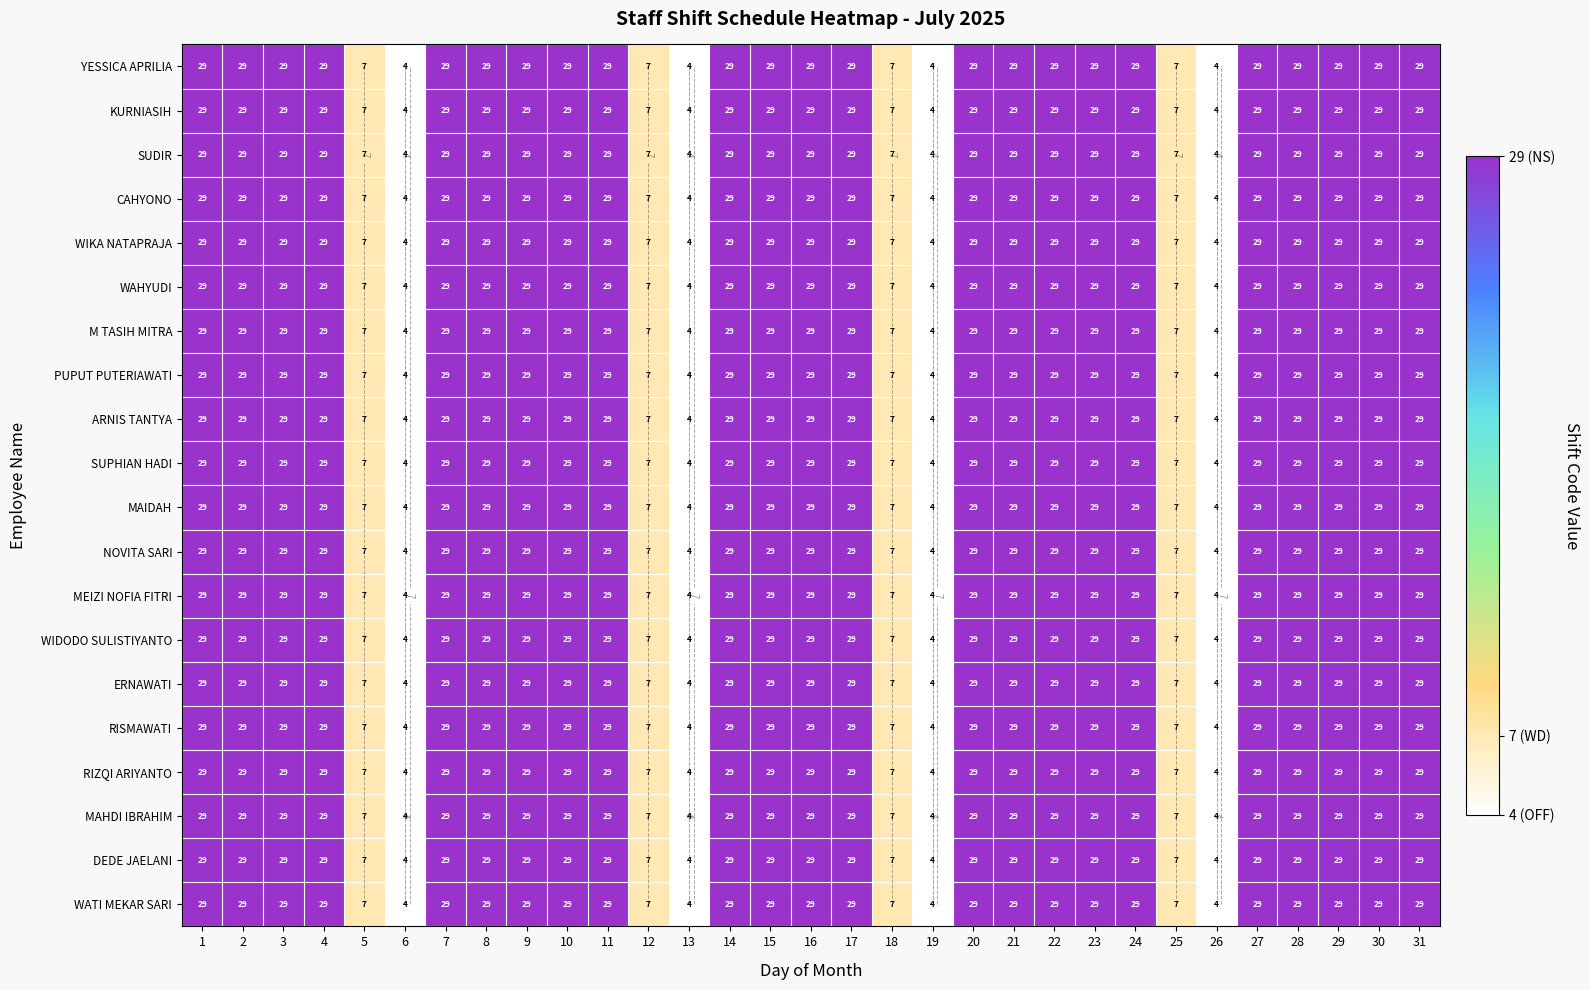

Which series has the largest total across all categories?

YESSICA APRILIA